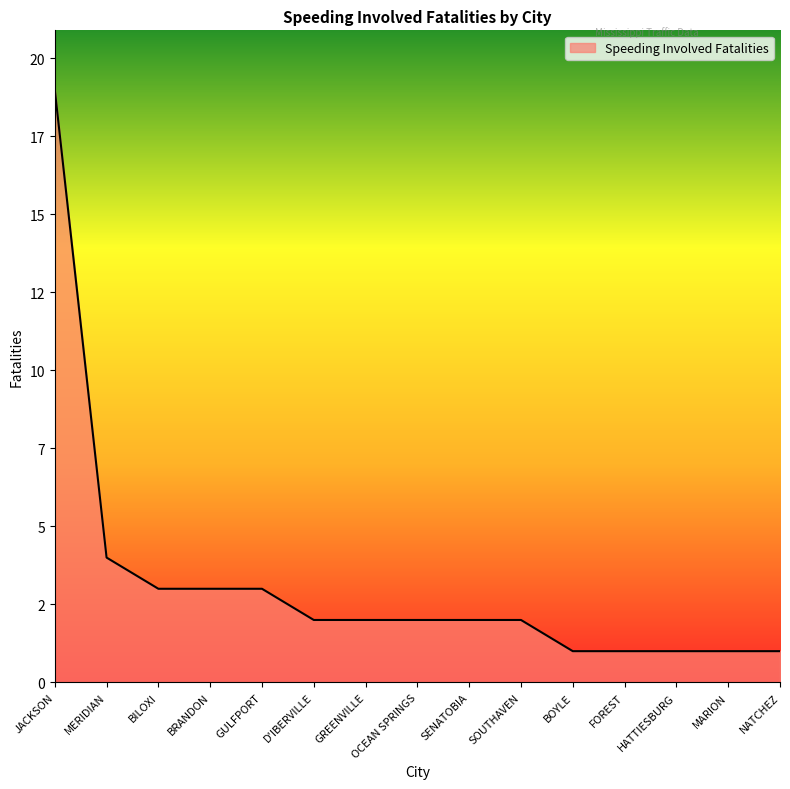

True or false: the data shows 1 at BRANDON.

False